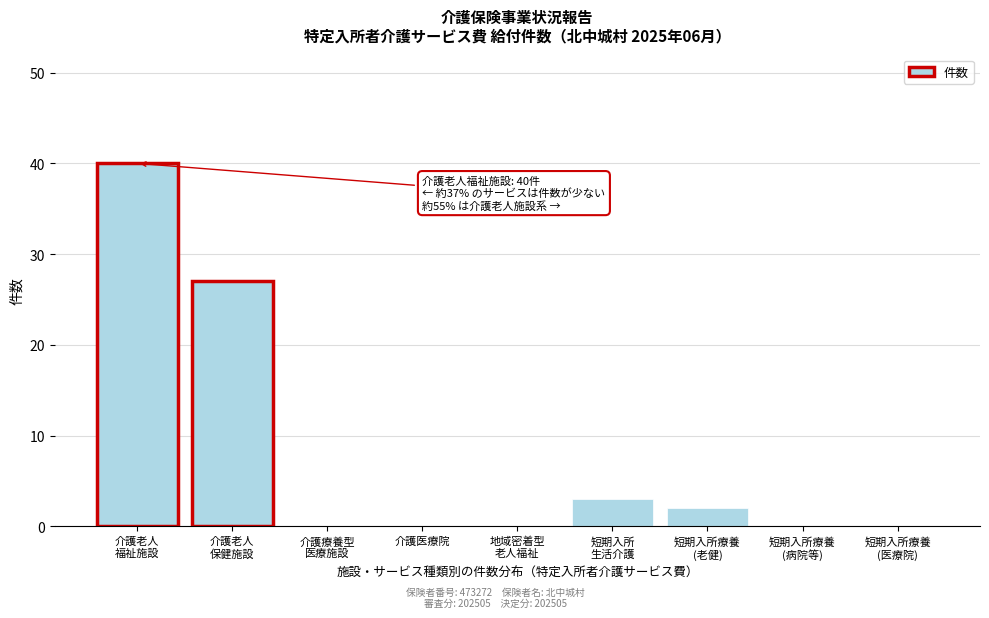

What is the sum of all values?

72